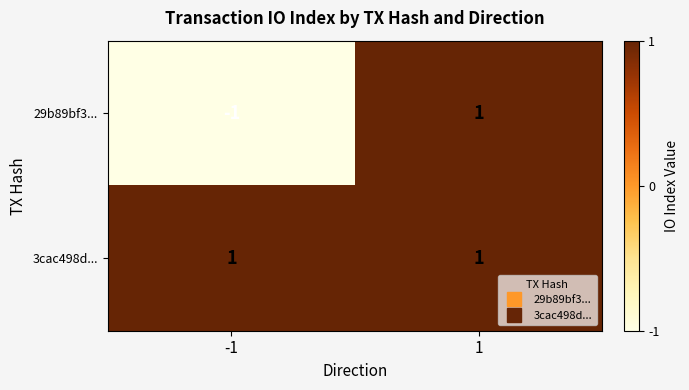

Is the value of 3cac498d... at -1 greater than the value of 29b89bf3... at -1?

Yes